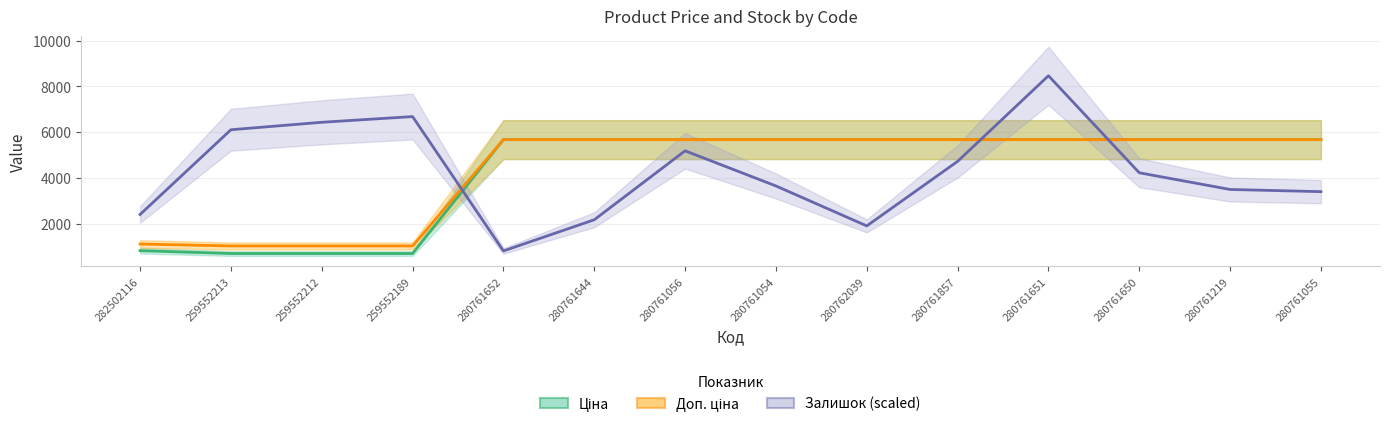

What is the label of the 2nd point from the left?

259552213